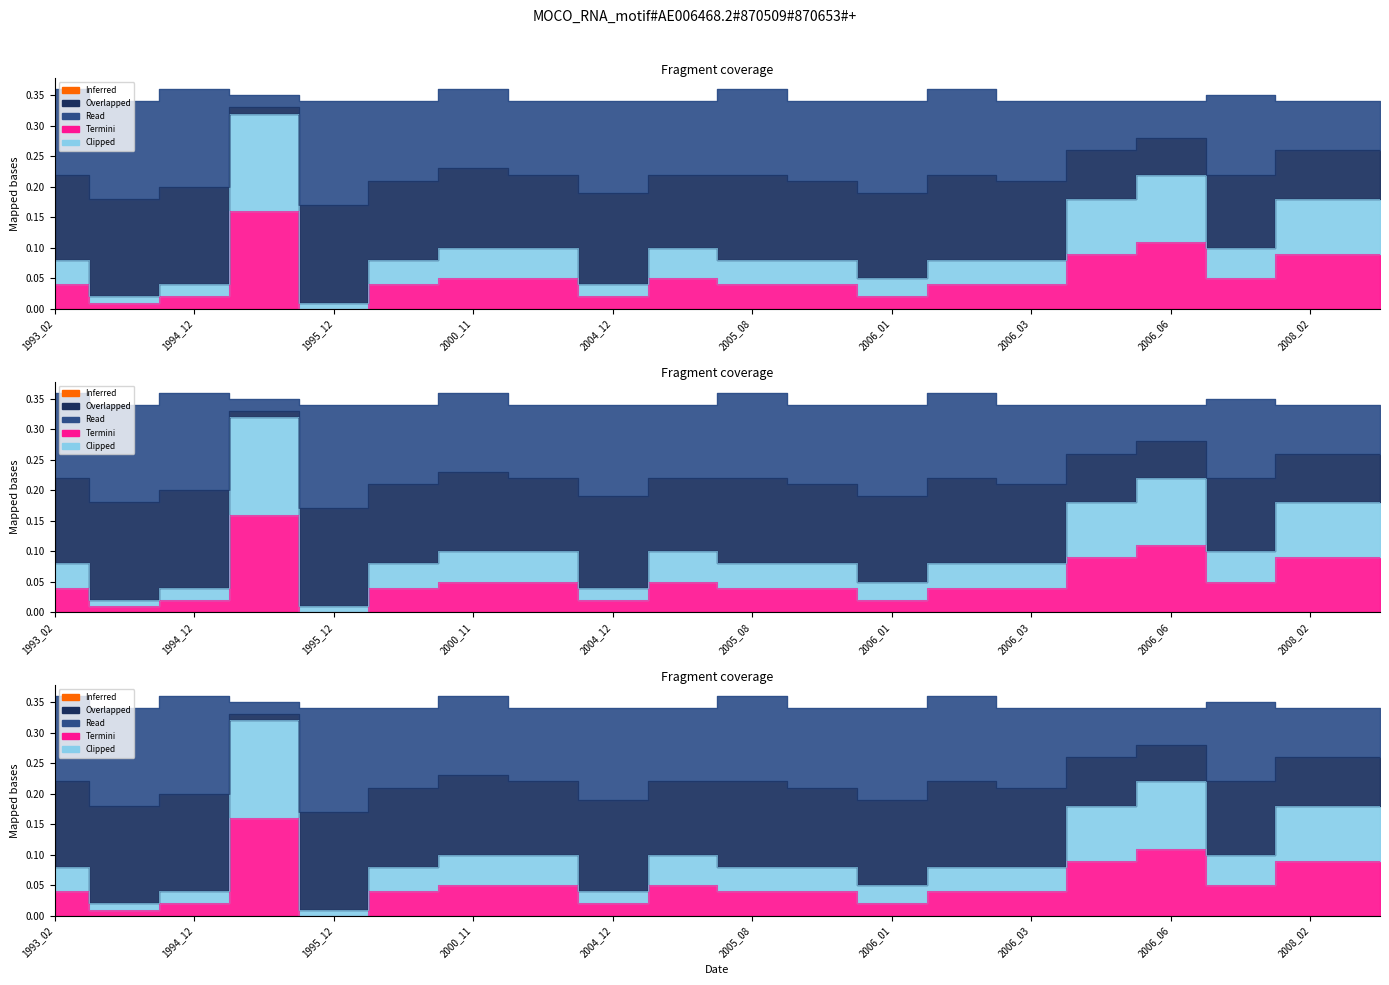

Is it true that landArea equals 0.1 at 1994_12?

False